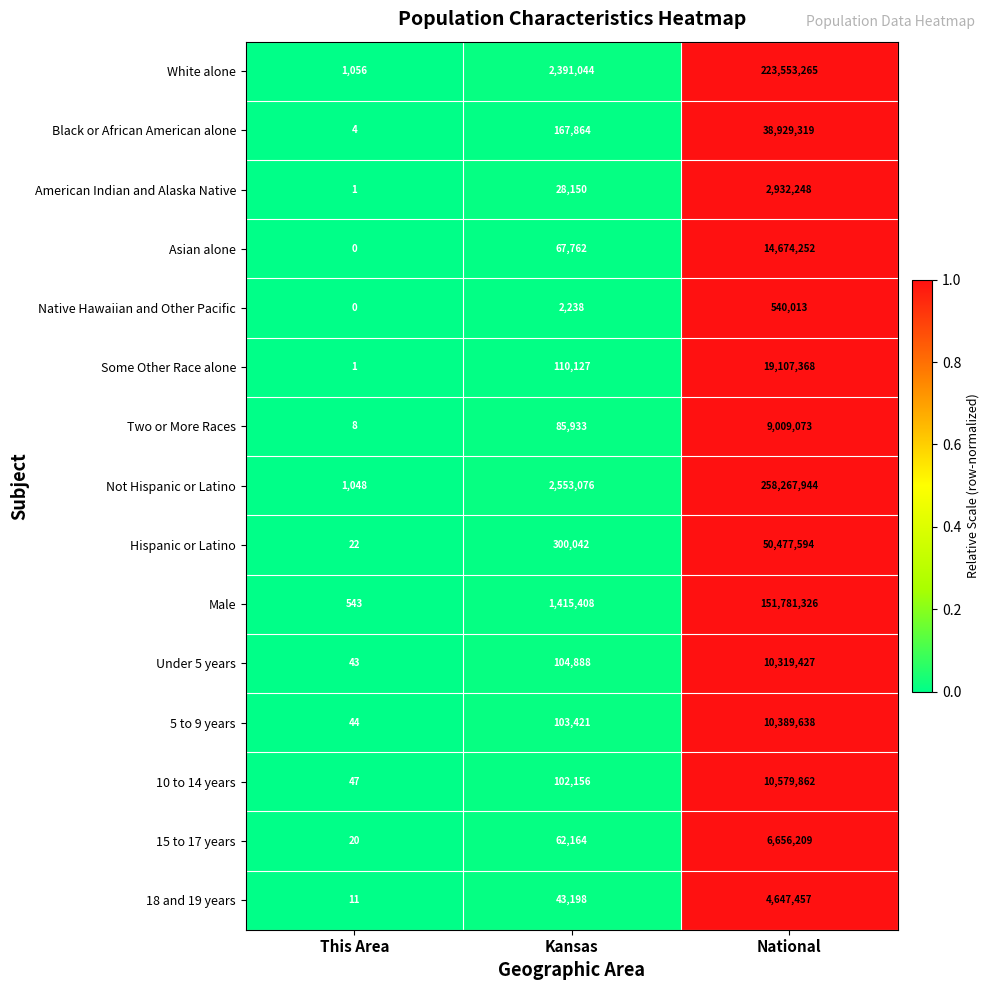

What is the average value of the Male series?

51065759